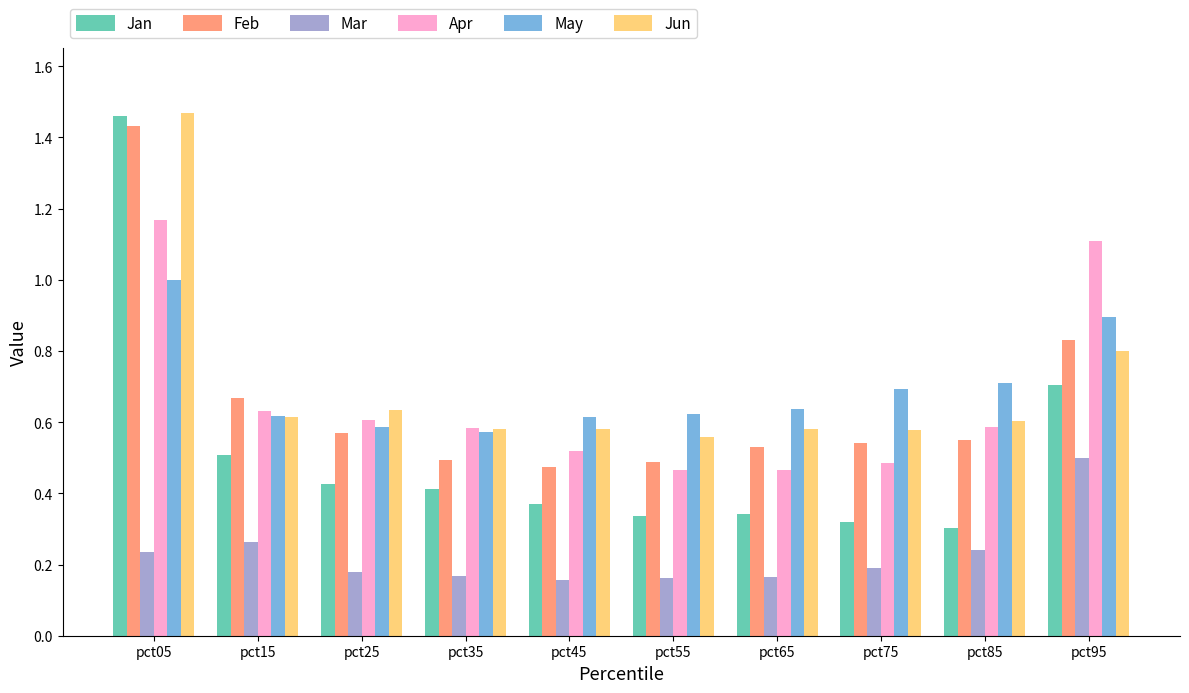

Is the value of Jun at pct75 greater than the value of Jan at pct55?

Yes